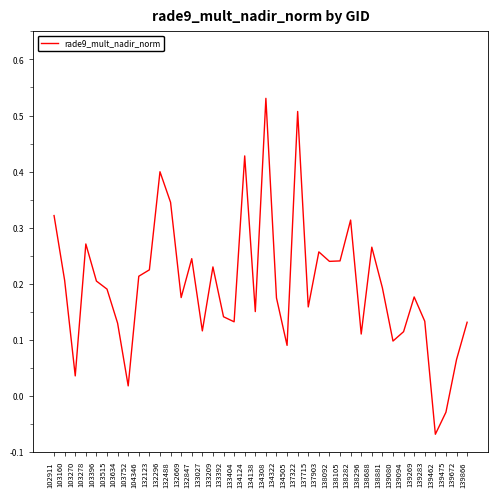

Where is the first local minimum?

103270